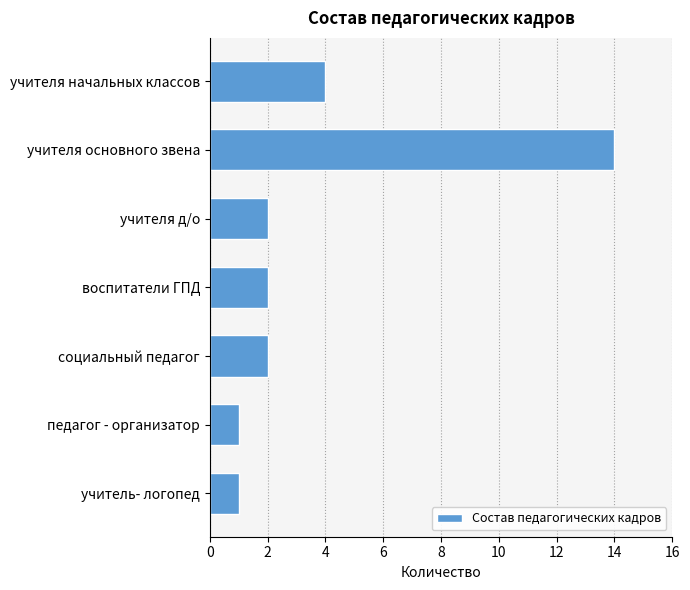

How many bars are there in total?

7